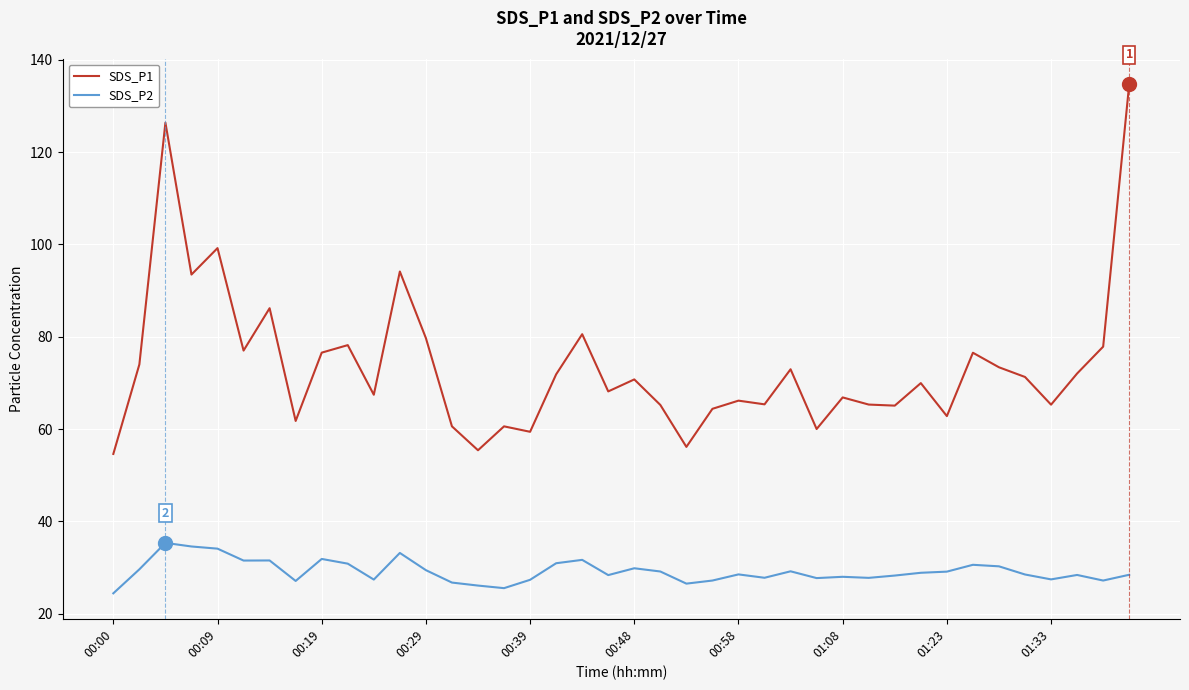

True or false: SDS_P1 and SDS_P2 intersect in this chart.

False